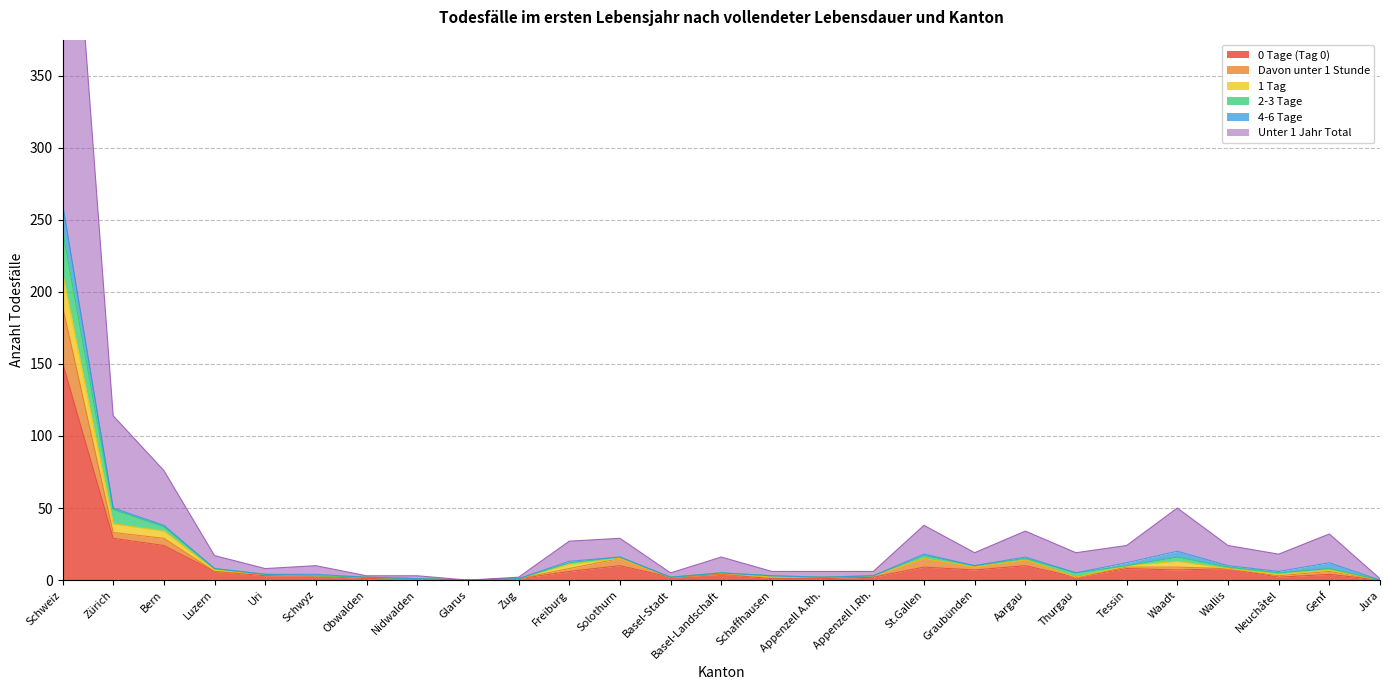

Is it true that 0 Tage (Tag 0) equals -77 at Jura?

False